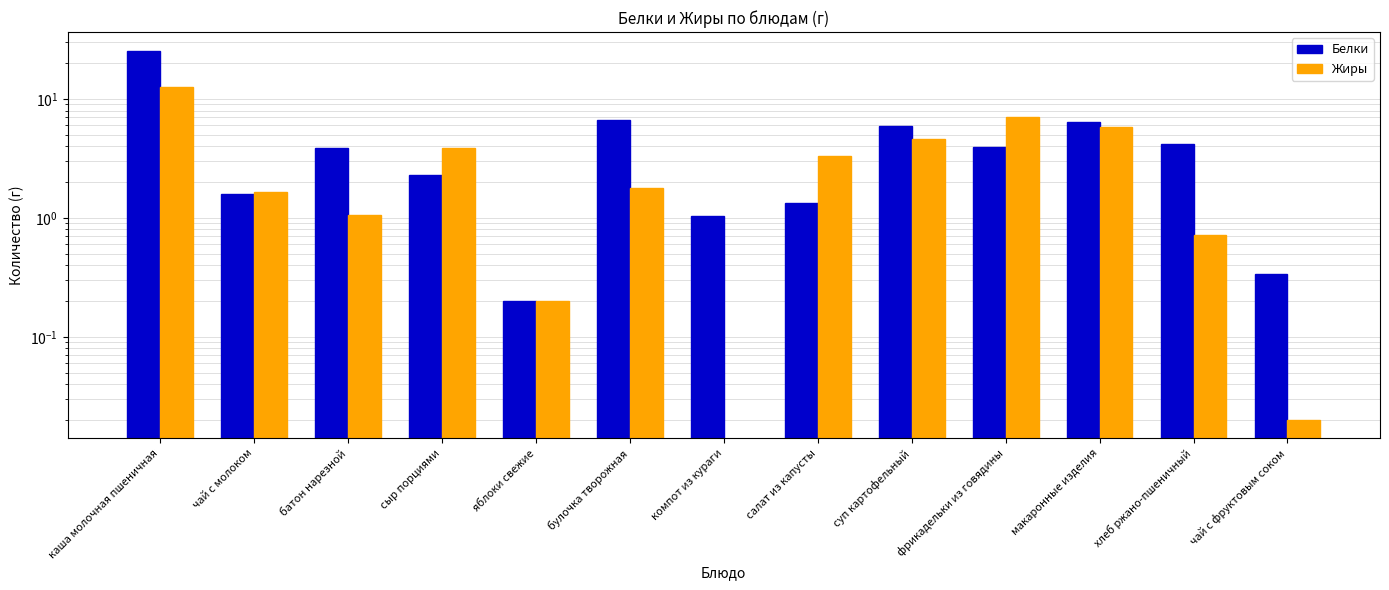

Count the number of data series in this chart.

2